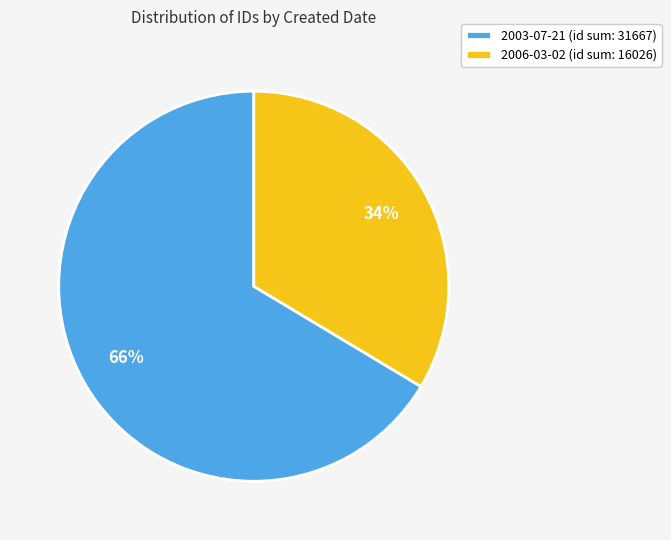

The 2003-07-21 (id sum: 31667) slice represents 66% of the pie. True or false?

True